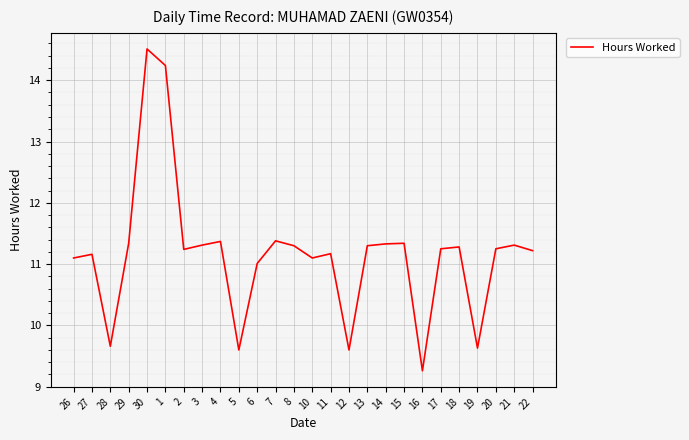

Where is the data nearest to the value 11?

6